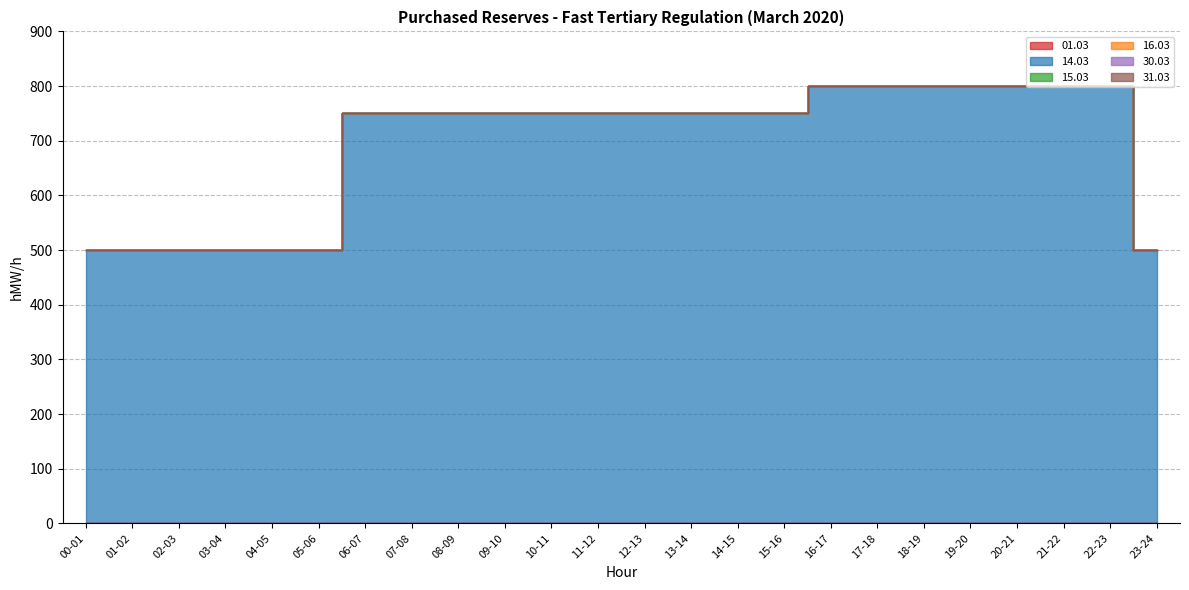

The value of 16.03 at 21-22 is 0. True or false?

True